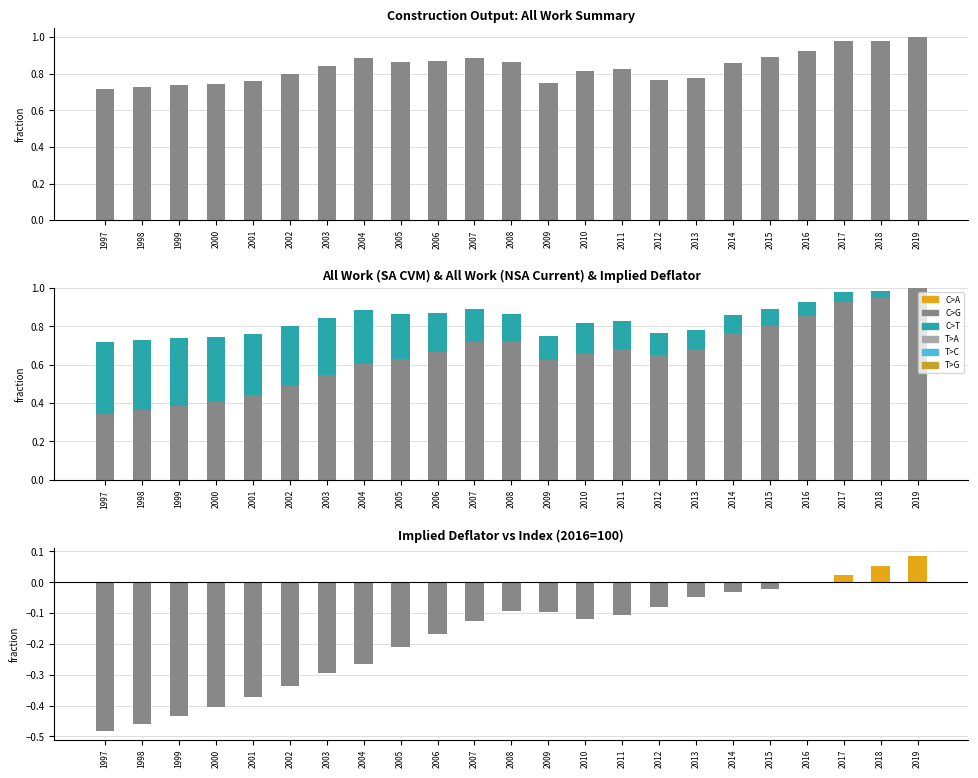

How many groups of bars are there?

23